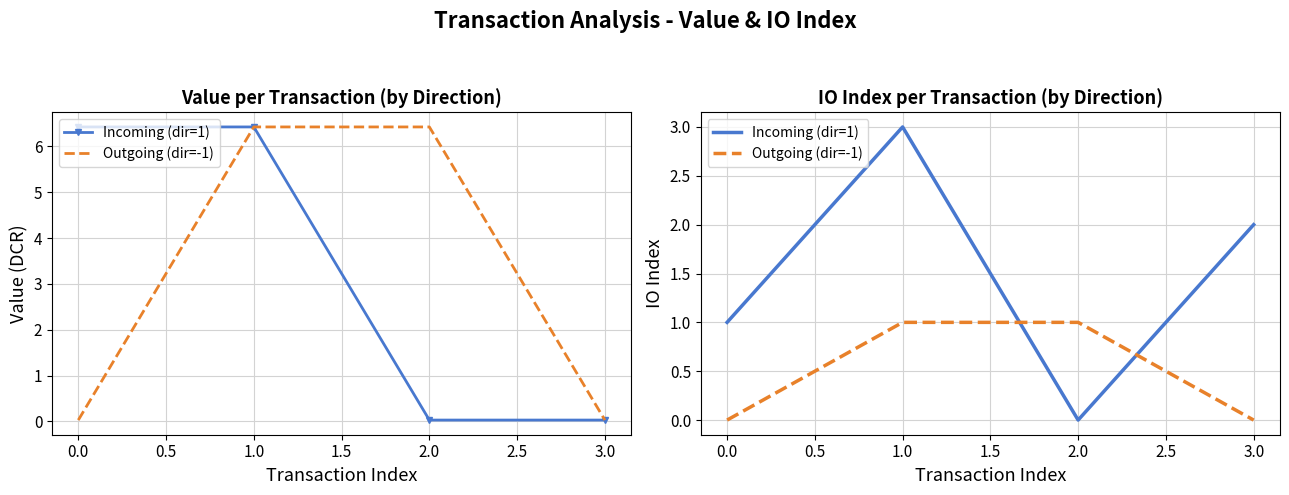

Count the Incoming (dir=1) values in the range 1 to 3.

3